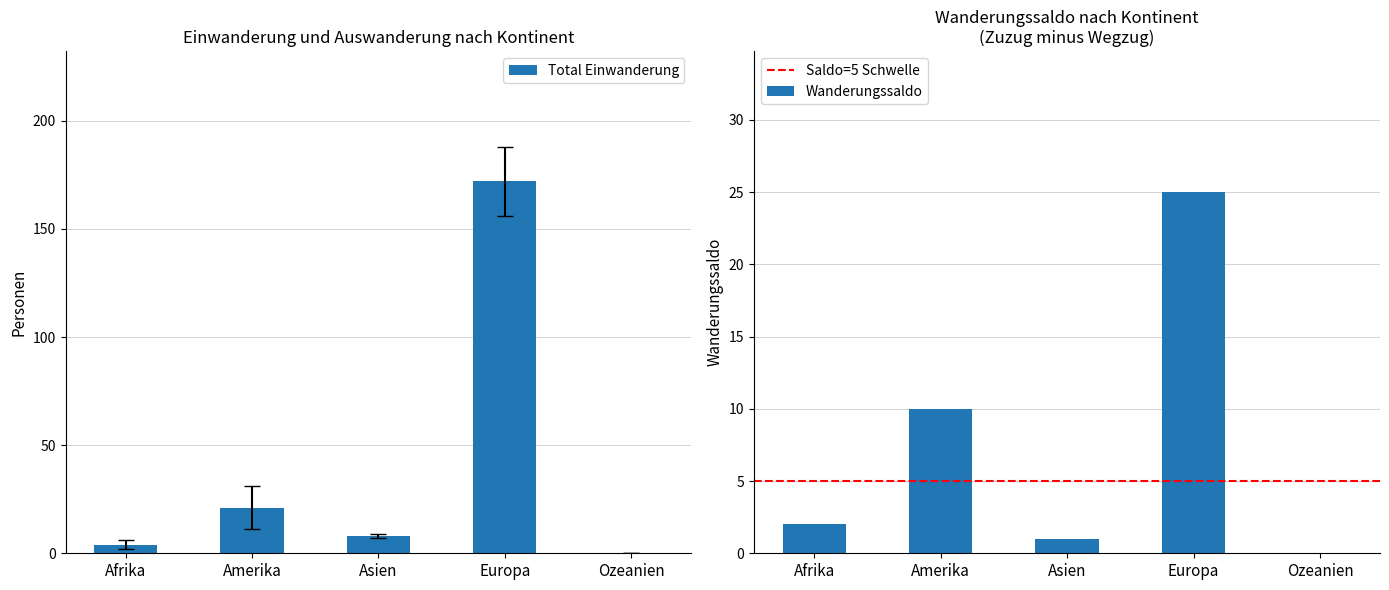

Is the value of Total Einwanderung at Ozeanien greater than the value of Total Auswanderung at Ozeanien?

No